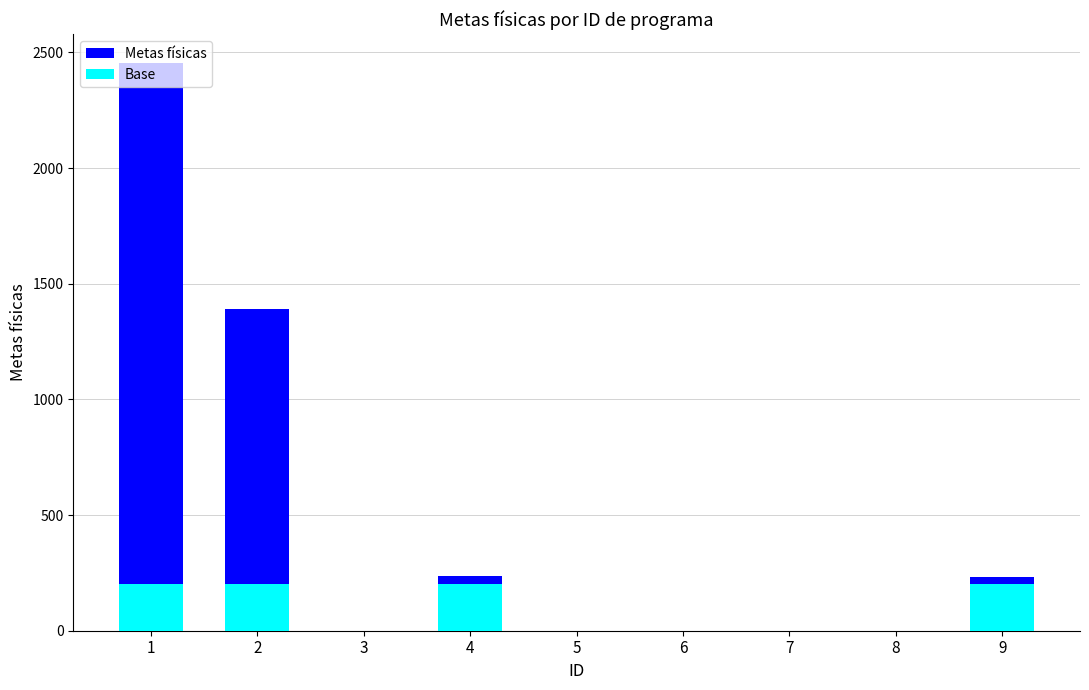

What is the difference between the maximum and second lowest values in the Base series?

200